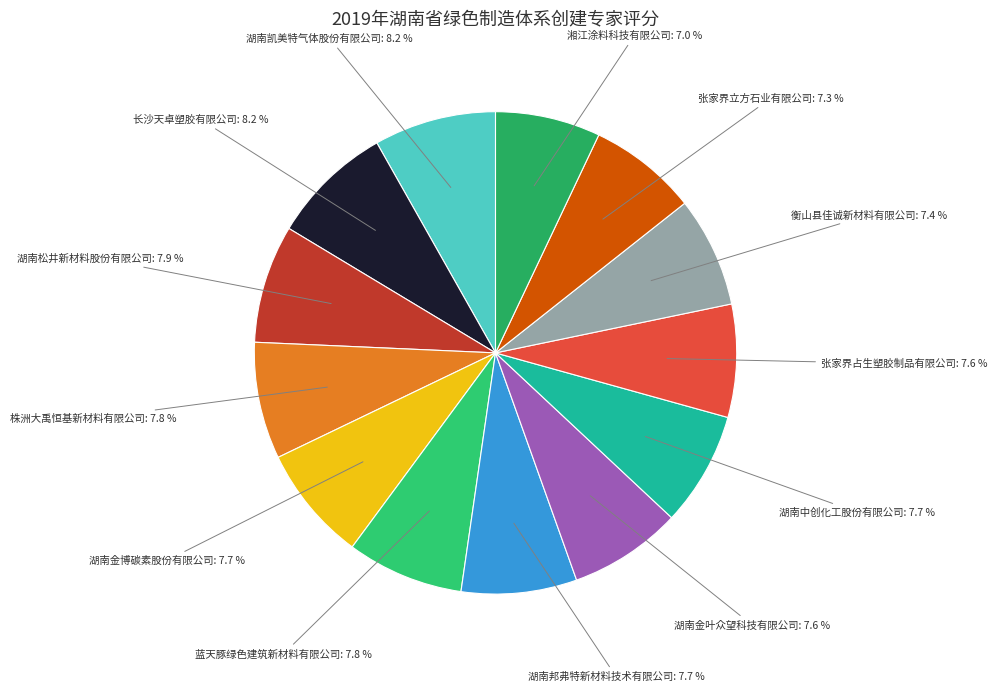

Count the number of slices in the pie.

13